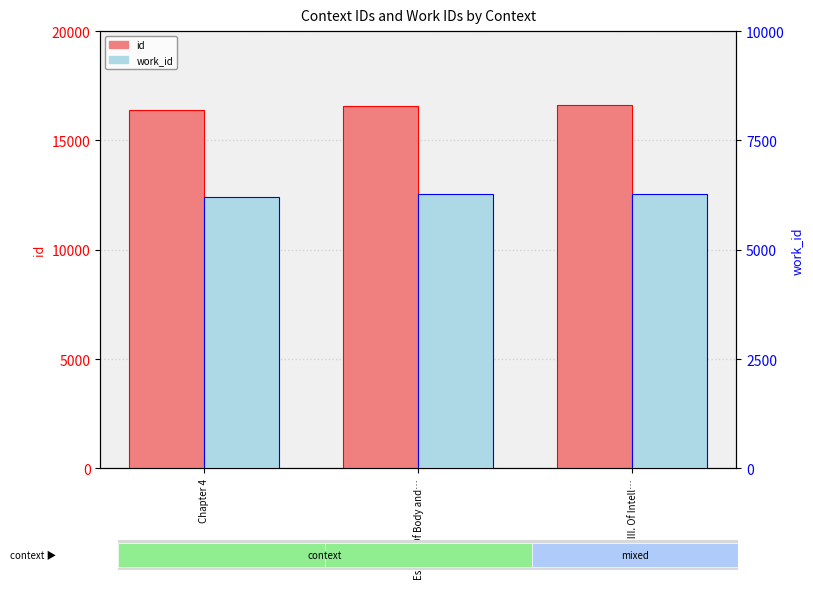

What is the total value across all series at Chapter 4?

22606